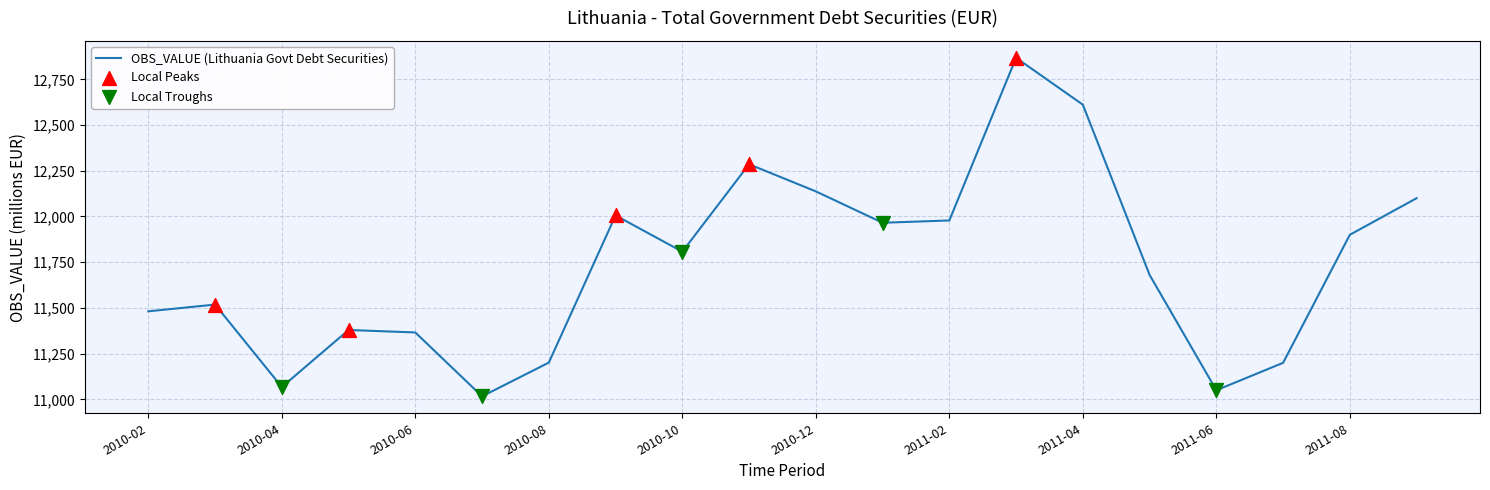

What is the difference between the maximum and minimum values?

1850.8